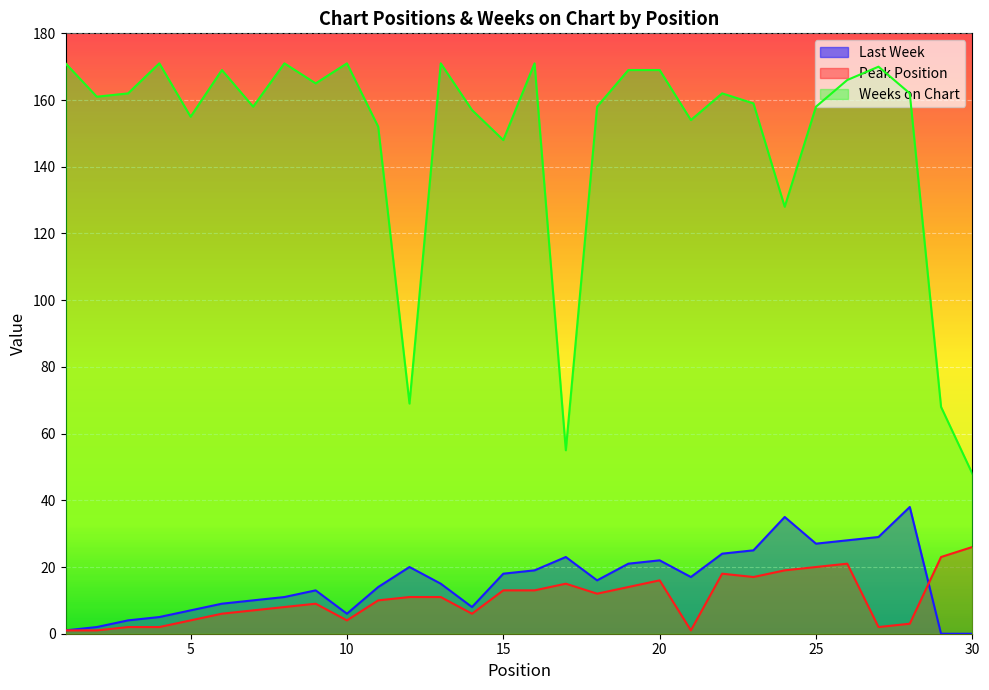

Reading left to right, list all the values displayed in this chart.

Last Week: 1	2	4	5	7	9	10	11	13	6	14	20	15	8	18	19	23	16	21	22	17	24	25	35	27	28	29	38	0	0
Peak Position: 1	1	2	2	4	6	7	8	9	4	10	11	11	6	13	13	15	12	14	16	1	18	17	19	20	21	2	3	23	26
Weeks on Chart: 171	161	162	171	155	169	158	171	165	171	152	69	171	157	148	171	55	158	169	169	154	162	159	128	158	166	170	162	68	48